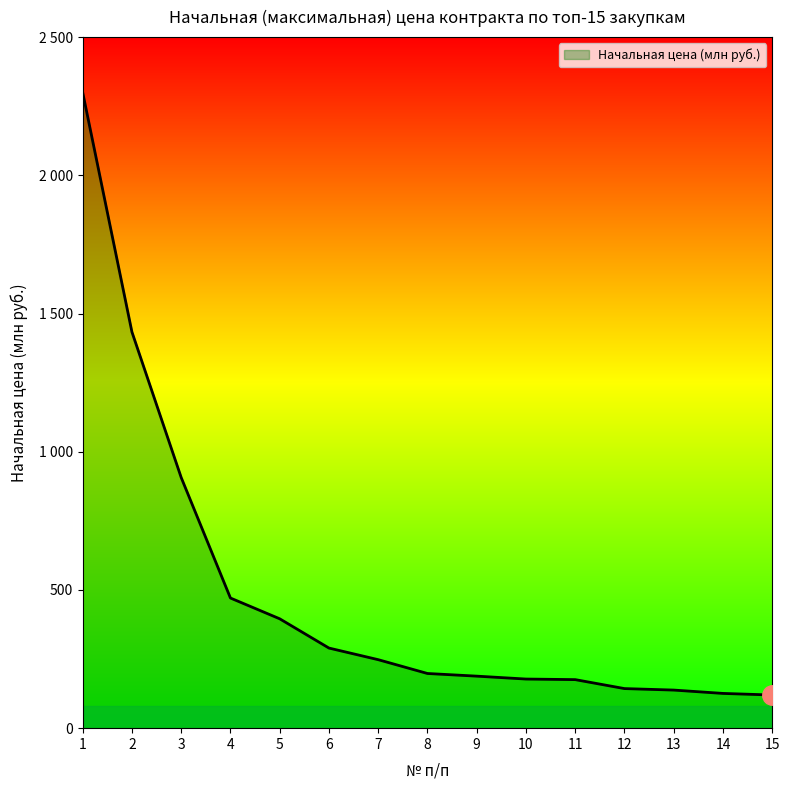

What is the maximum value shown in the chart?

2300.0